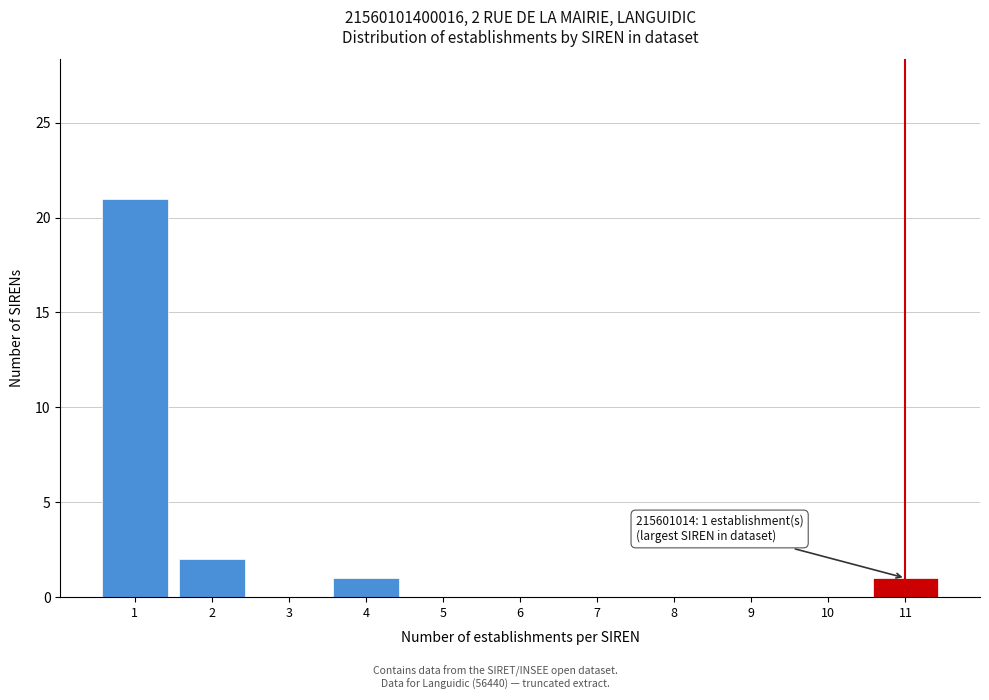

Reading left to right, what are all the values shown in this chart?

1=21	2=2	3=0	4=1	5=0	6=0	7=0	8=0	9=0	10=0	11=1